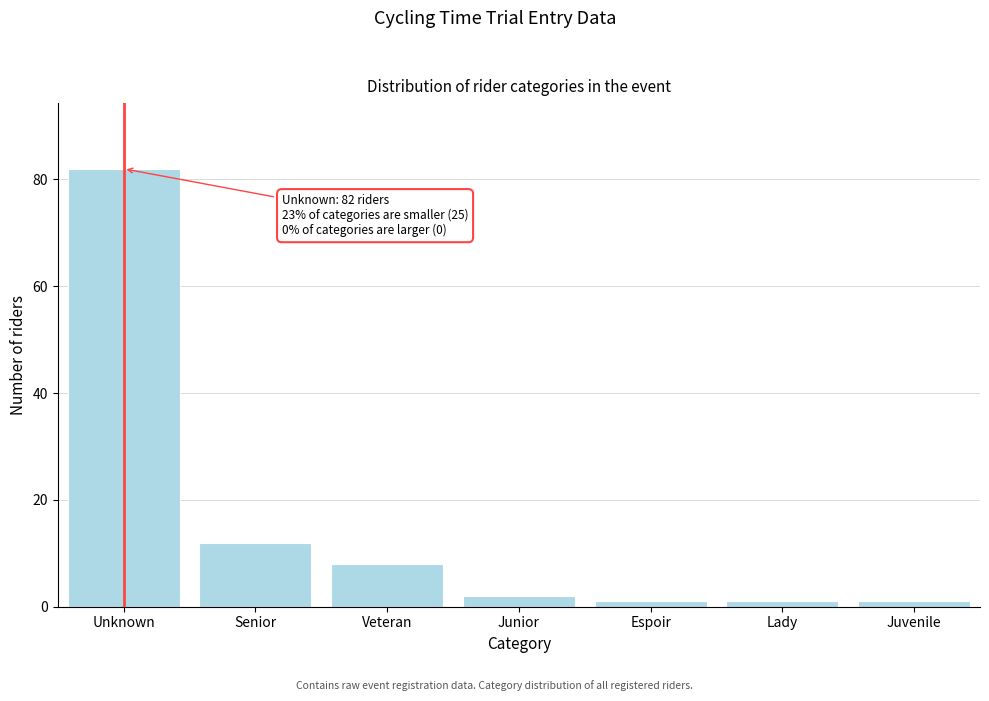

Reading left to right, what are all the values shown in this chart?

Unknown=82	Senior=12	Veteran=8	Junior=2	Espoir=1	Lady=1	Juvenile=1